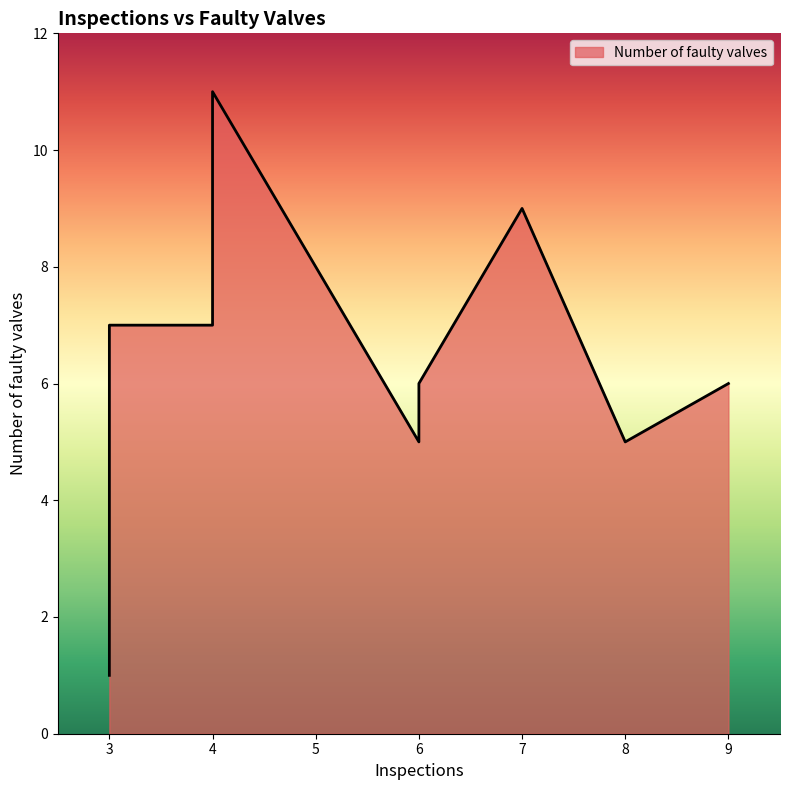

List the labels in order of value, largest first.

4, 7, 4, 3, 9, 6, 6, 8, 3